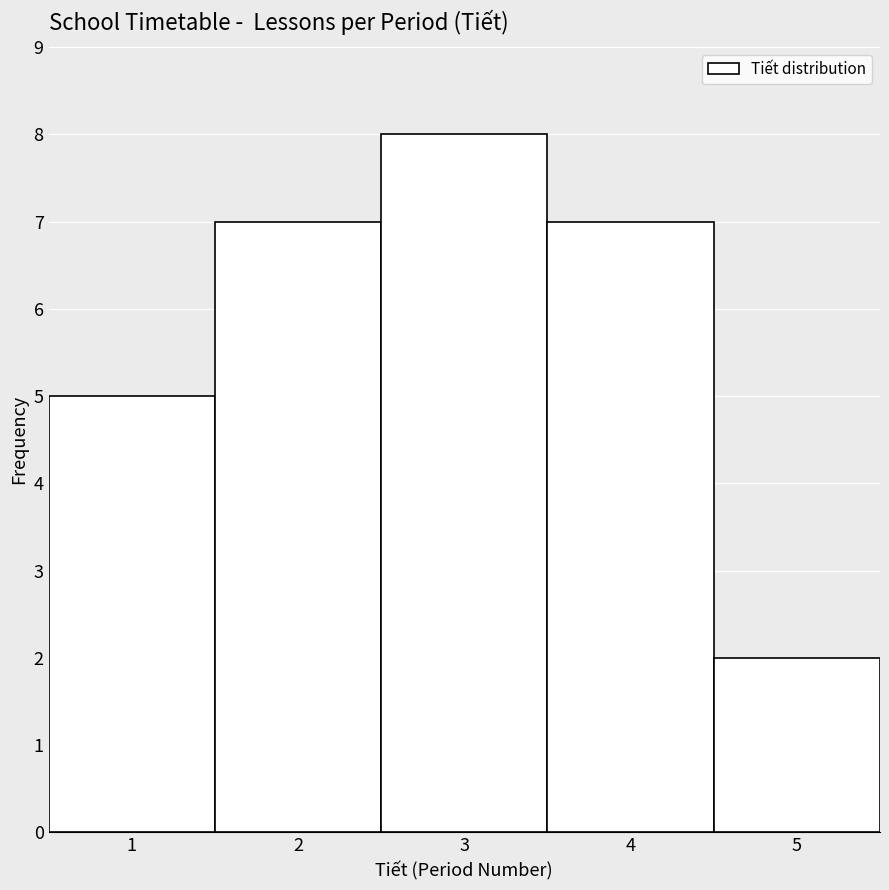

Reading left to right, transcribe this chart: for each bar, give the range it covers on the x-axis and its height. The values are not printed on the chart, so give them approximately, as read against the axis.

0.5 to 1.5: 5
1.5 to 2.5: 7
2.5 to 3.5: 8
3.5 to 4.5: 7
4.5 to 5.5: 2